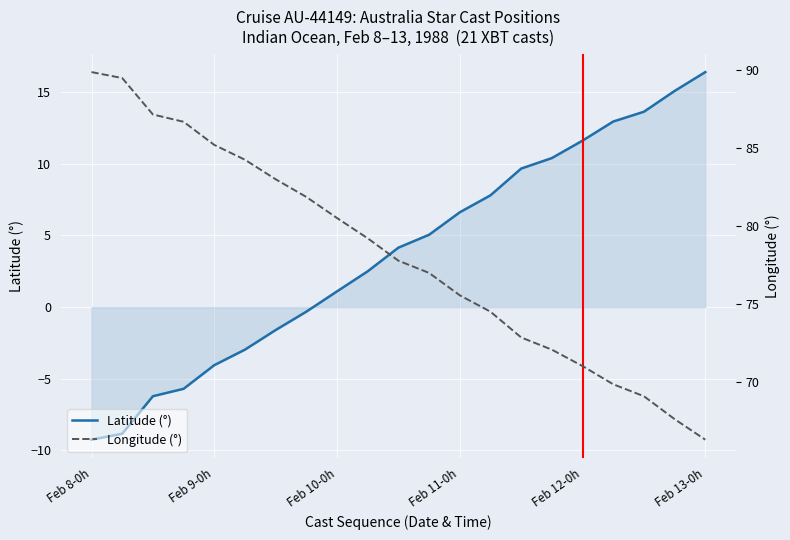

What is the value of the Latitude (°) point at the 17th from the left?

11.6